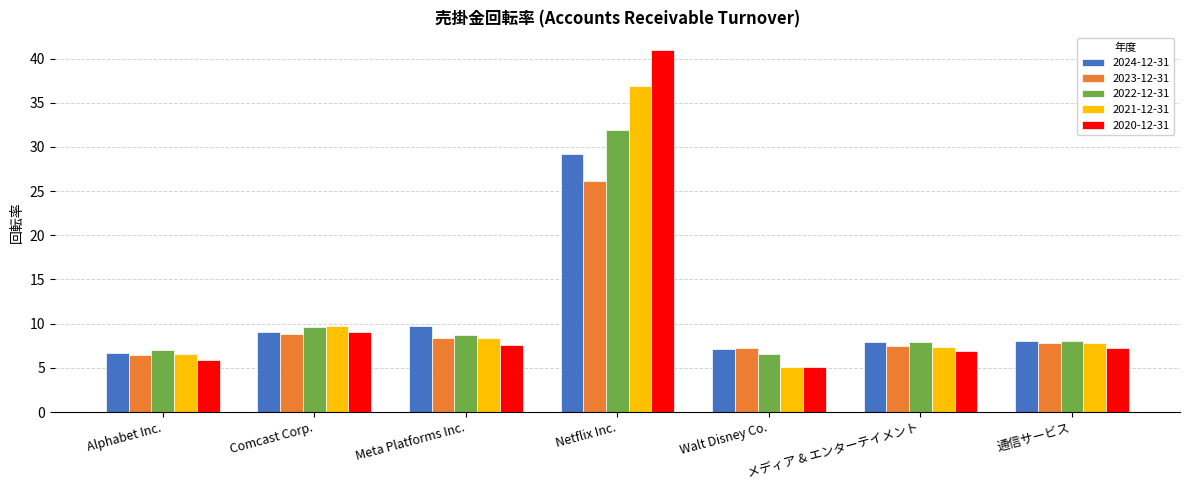

What is the lowest value of the 2021-12-31 series?

5.0